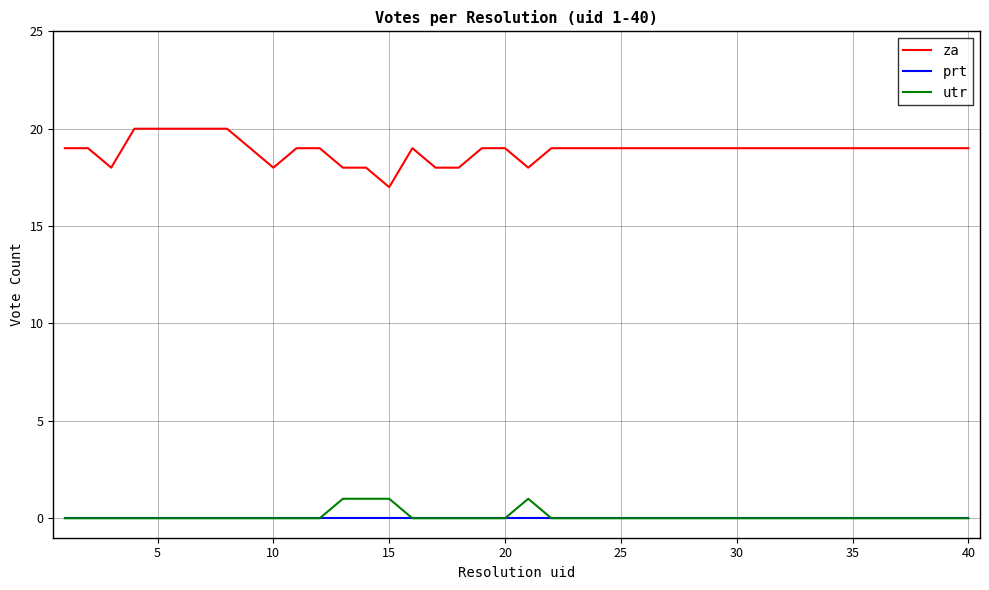

Which series has the largest total across all categories?

za